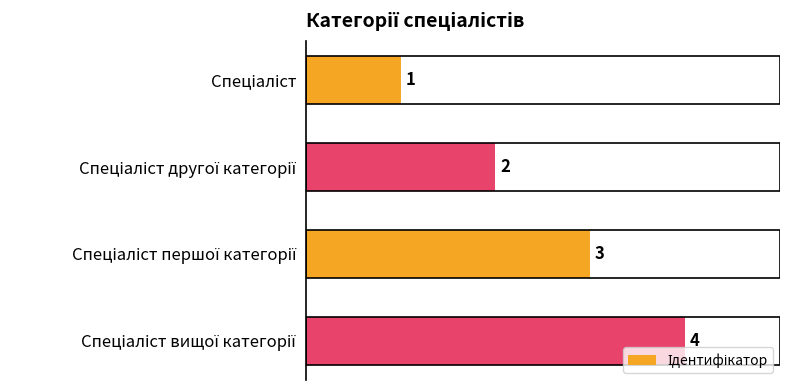

What is the value of the 1st bar from the top?

1